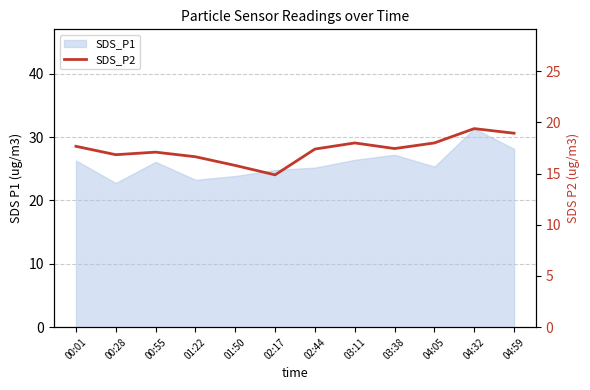

How many points are higher than both their immediate neighbors (excluding endpoints)?

3